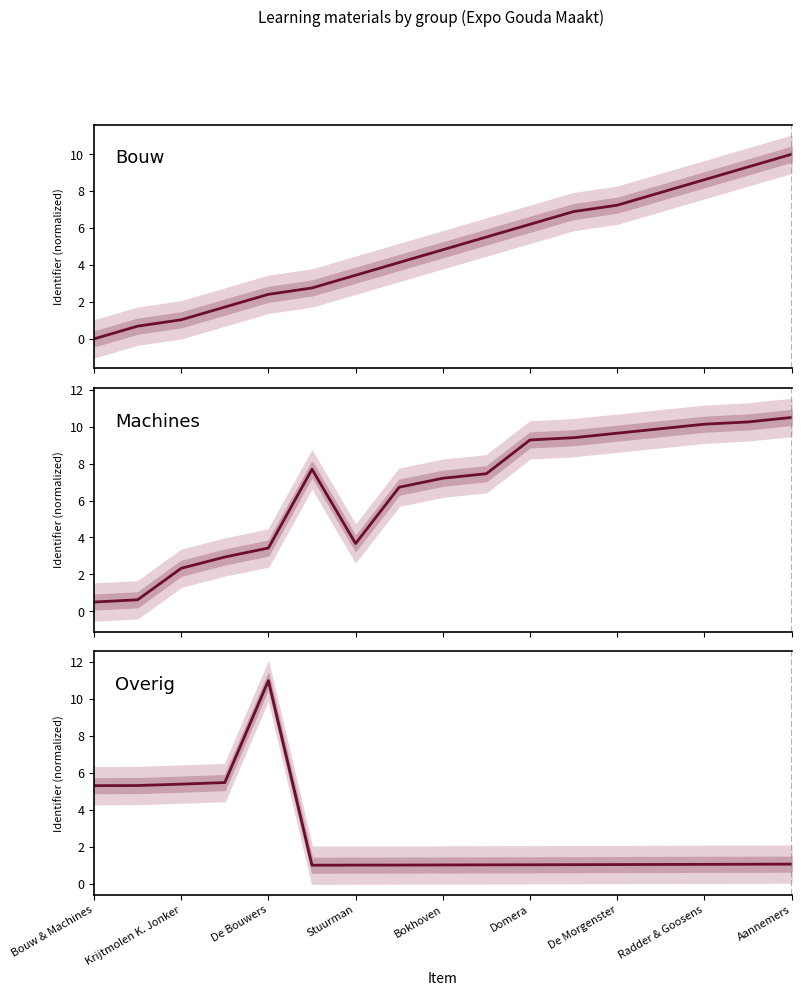

At how many categories does at least one series exceed 1?

17